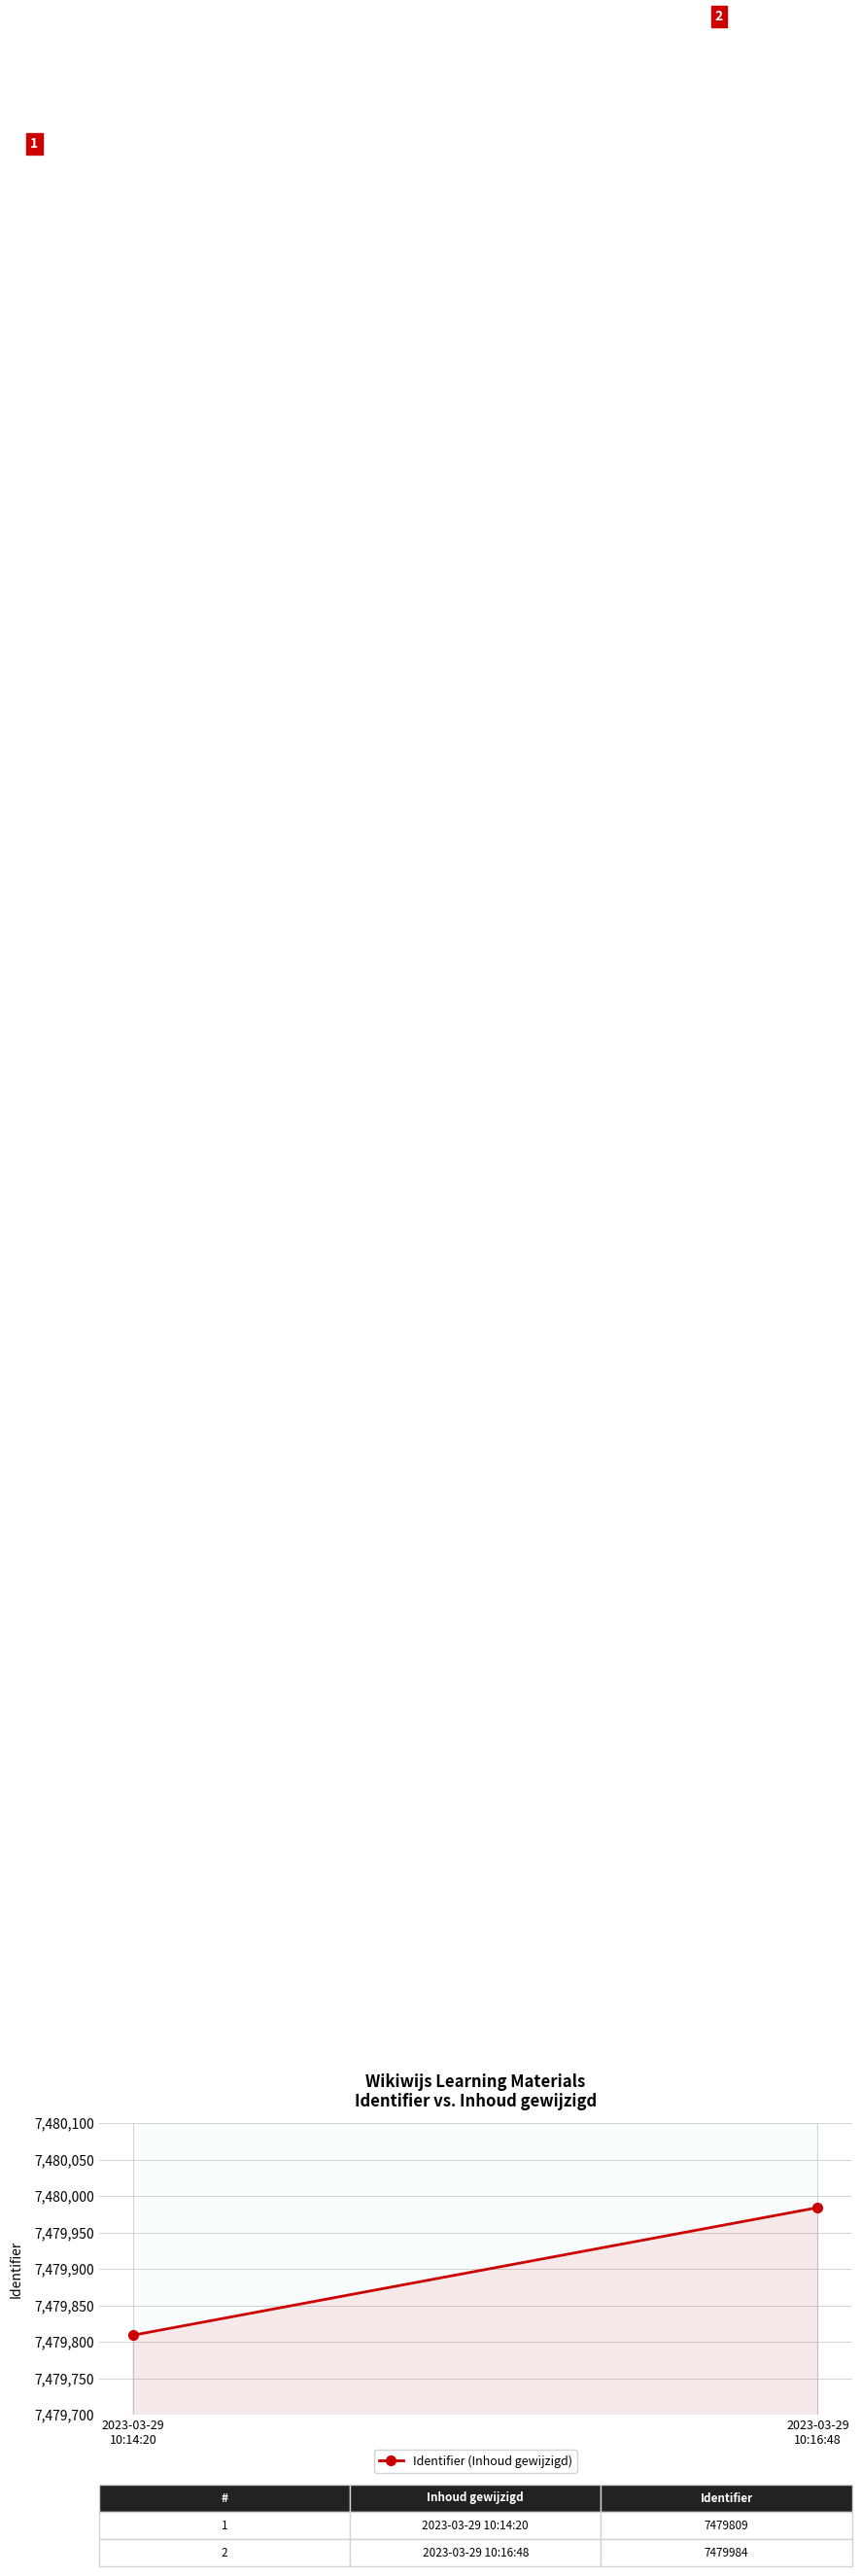

How many values are between 7479809 and 7479984?

2